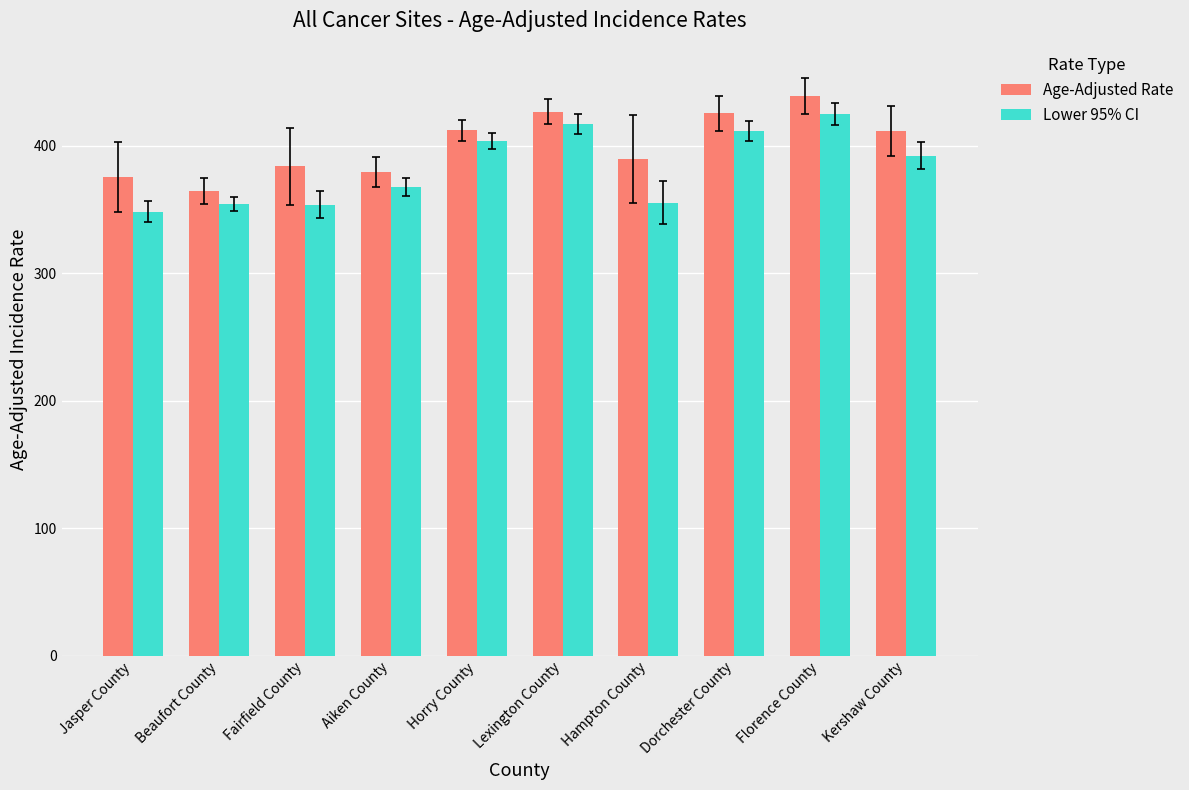

The value of Lower 95% CI at Aiken County is 367.8. True or false?

True